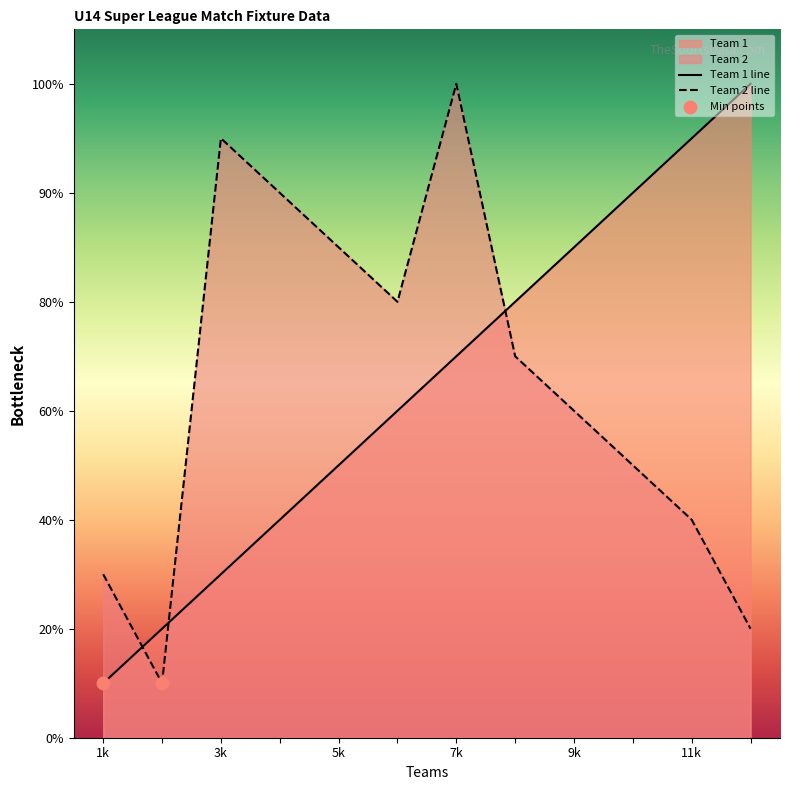

At which category is the sum across all series the highest?

7k